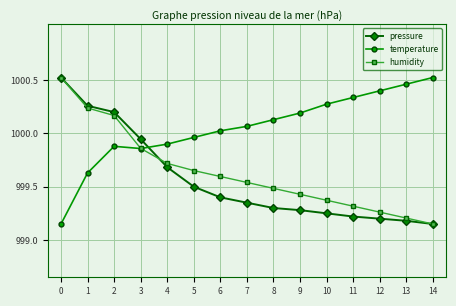

Is the value of pressure at 3 greater than the value of humidity at 9?

Yes